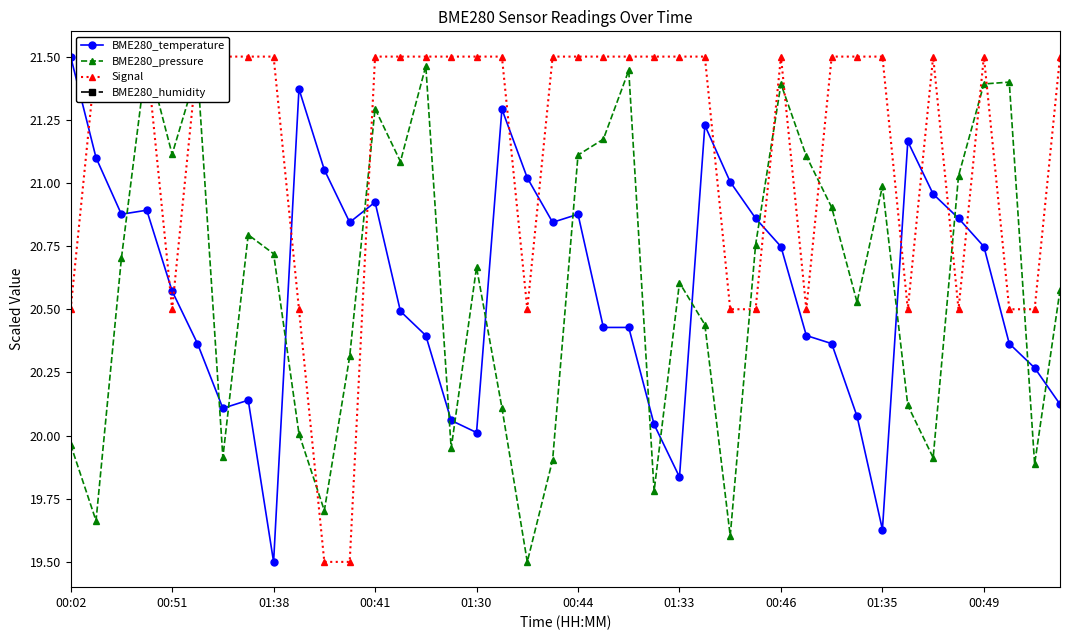

Is it true that BME280_temperature equals 5.0 at 00:46?

False